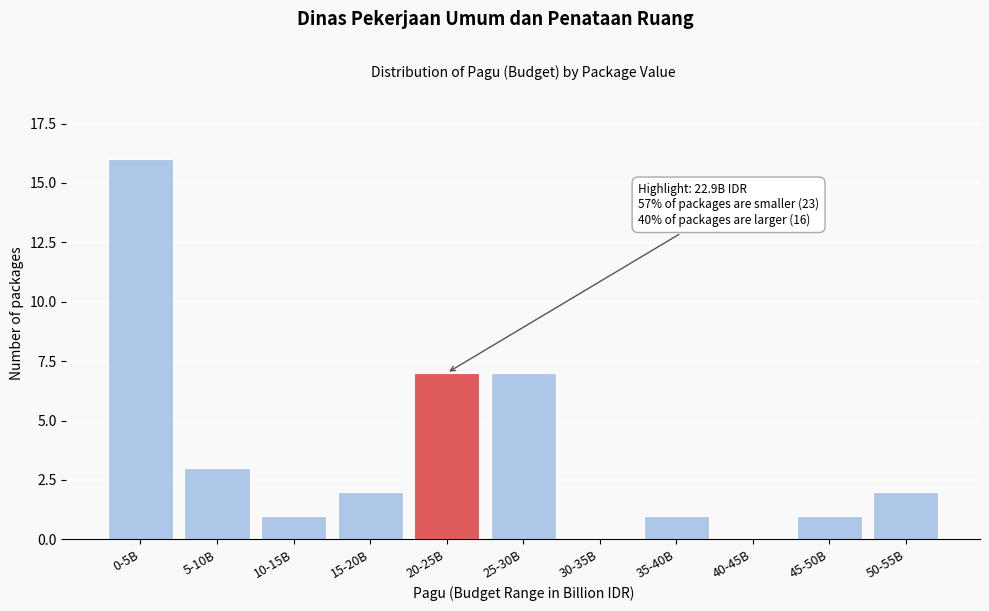

Reading right to left, what are all the values shown in this chart?

50-55B=2	45-50B=1	40-45B=0	35-40B=1	30-35B=0	25-30B=7	20-25B=7	15-20B=2	10-15B=1	5-10B=3	0-5B=16